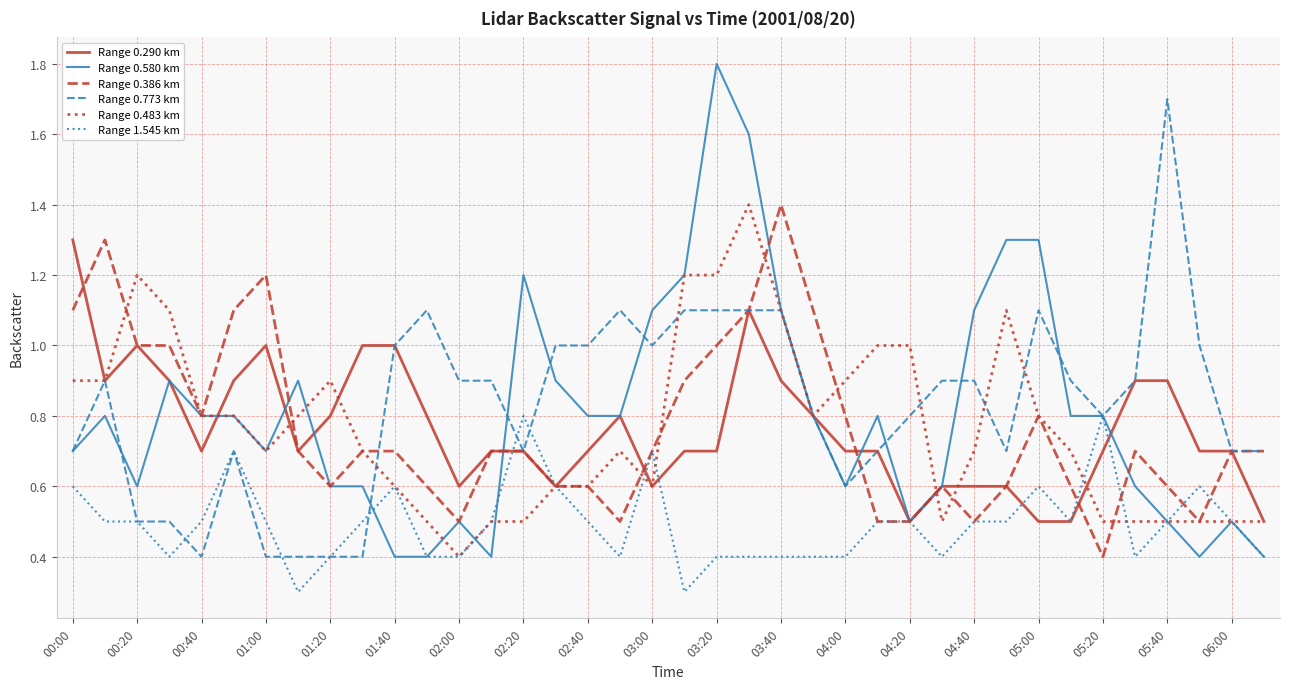

True or false: Range 0.483 km has more than 1 points higher than both neighbors.

True